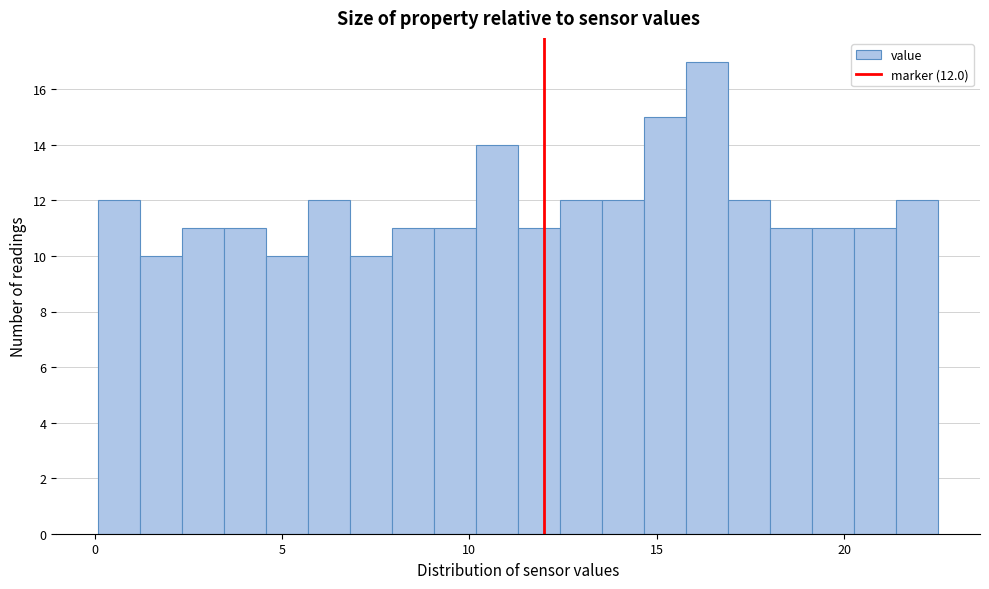

Around what value on the x-axis is the tallest bar? Give the approximate position of its centre, as read against the axis.

16.5